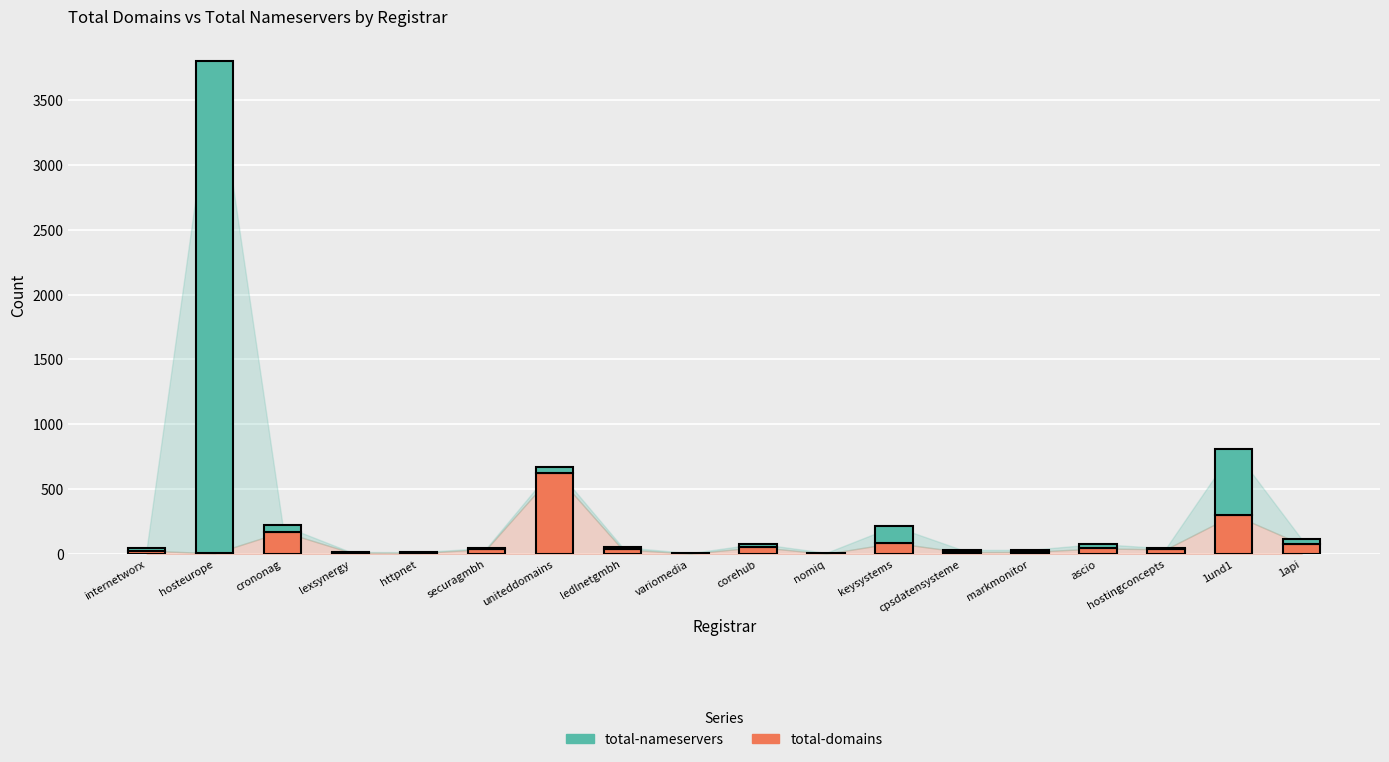

At which category is the sum across all series the highest?

hosteurope